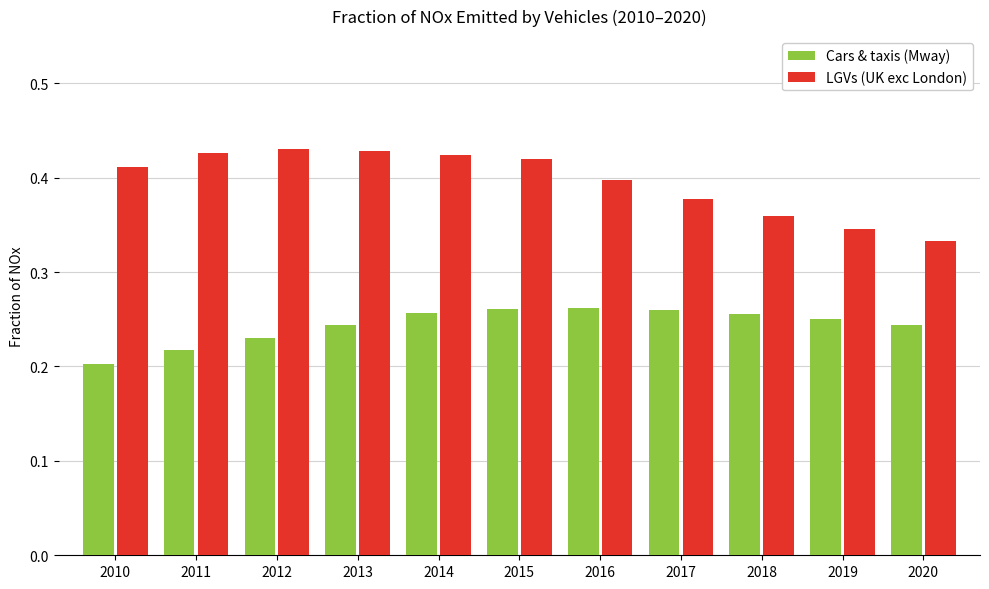

Which series has the widest spread of values?

LGVs (UK exc London)